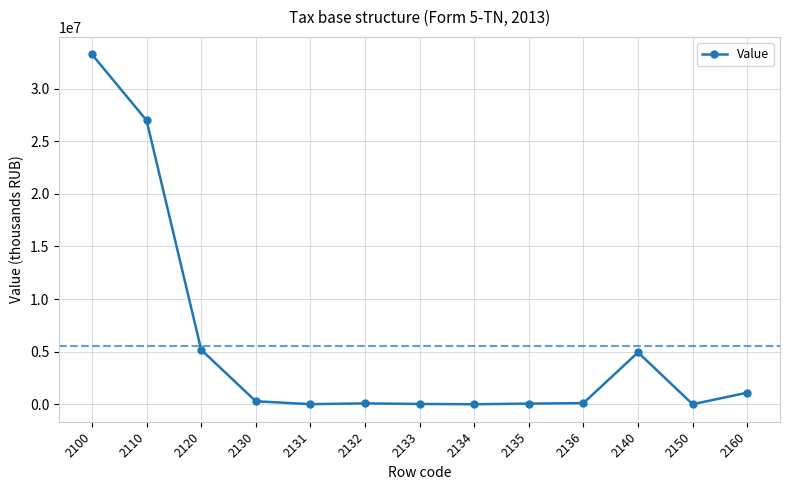

What is the change in value from 2110 to 2160?

-25879437